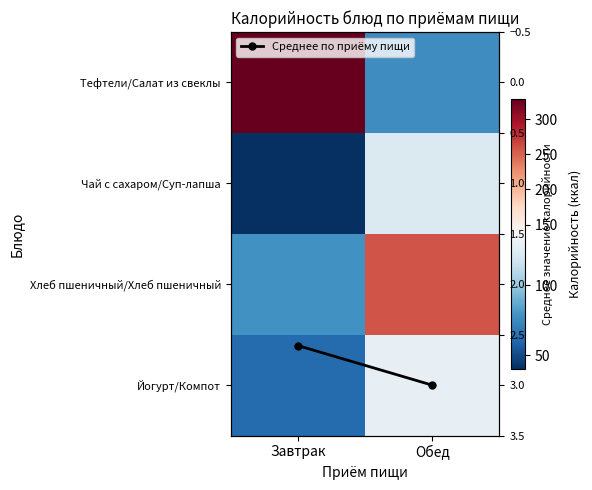

What is the sum of all Тефтели/Салат из свеклы values?

405.6